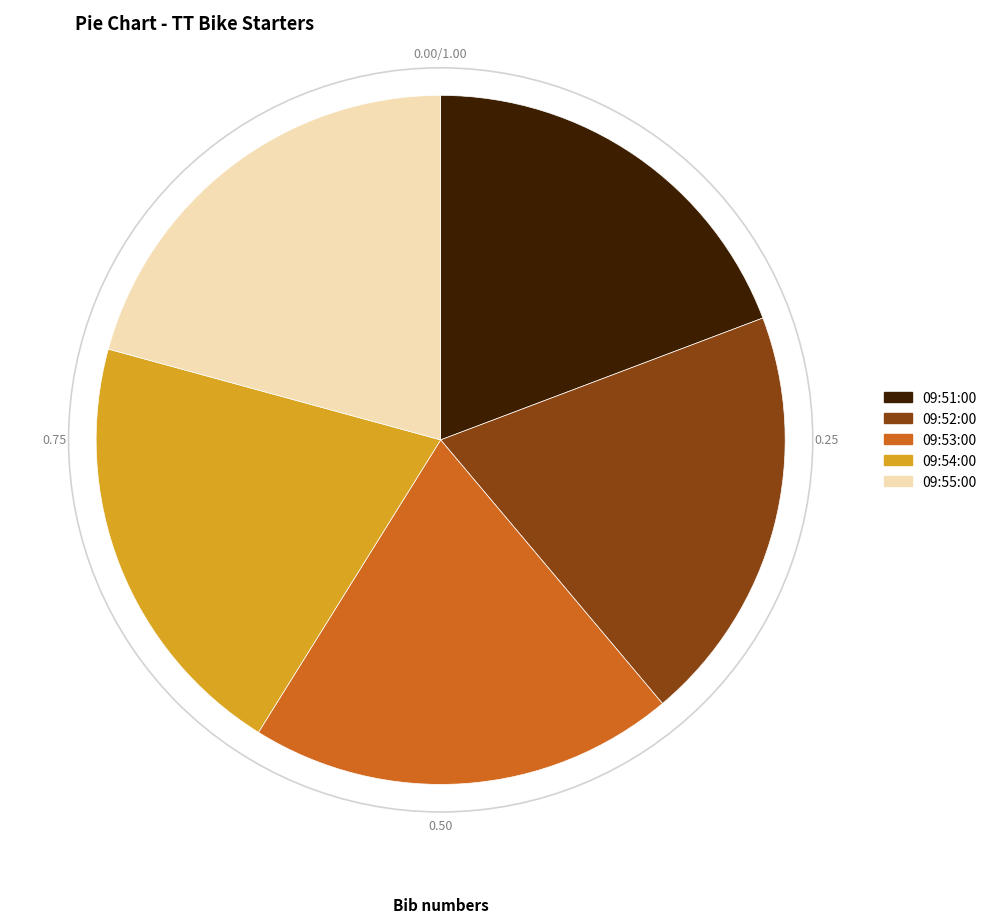

Does any single category account for the majority?

No